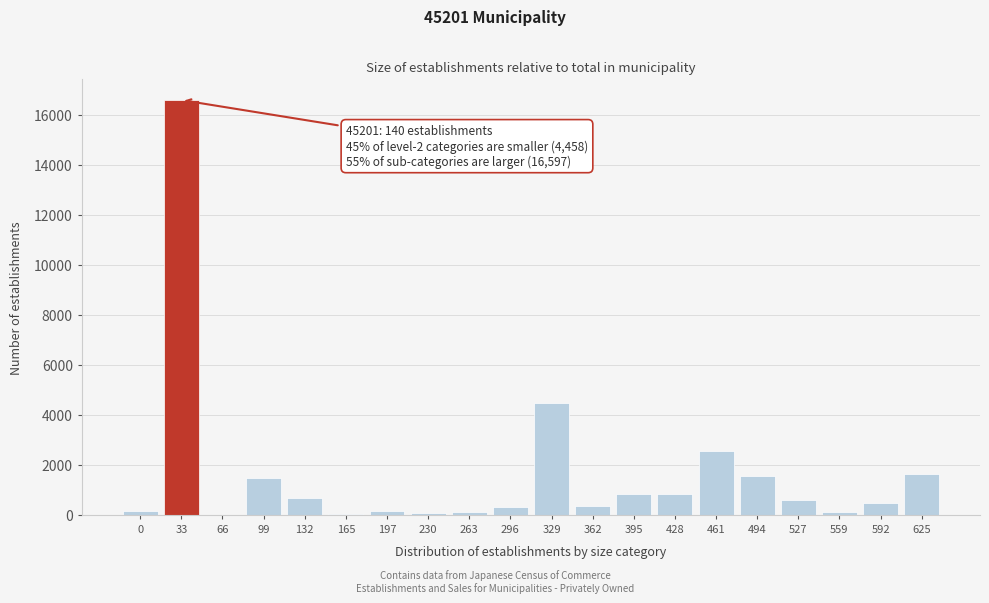

What is the greatest value displayed?

16597